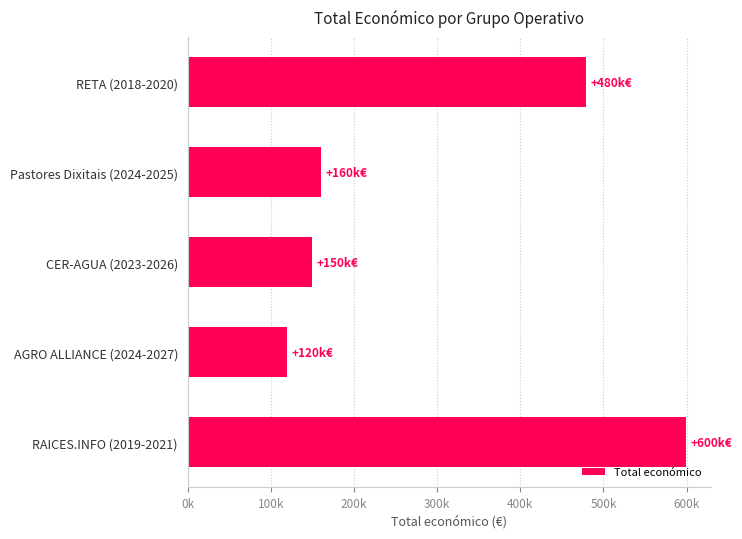

Are the bars horizontal?

Yes